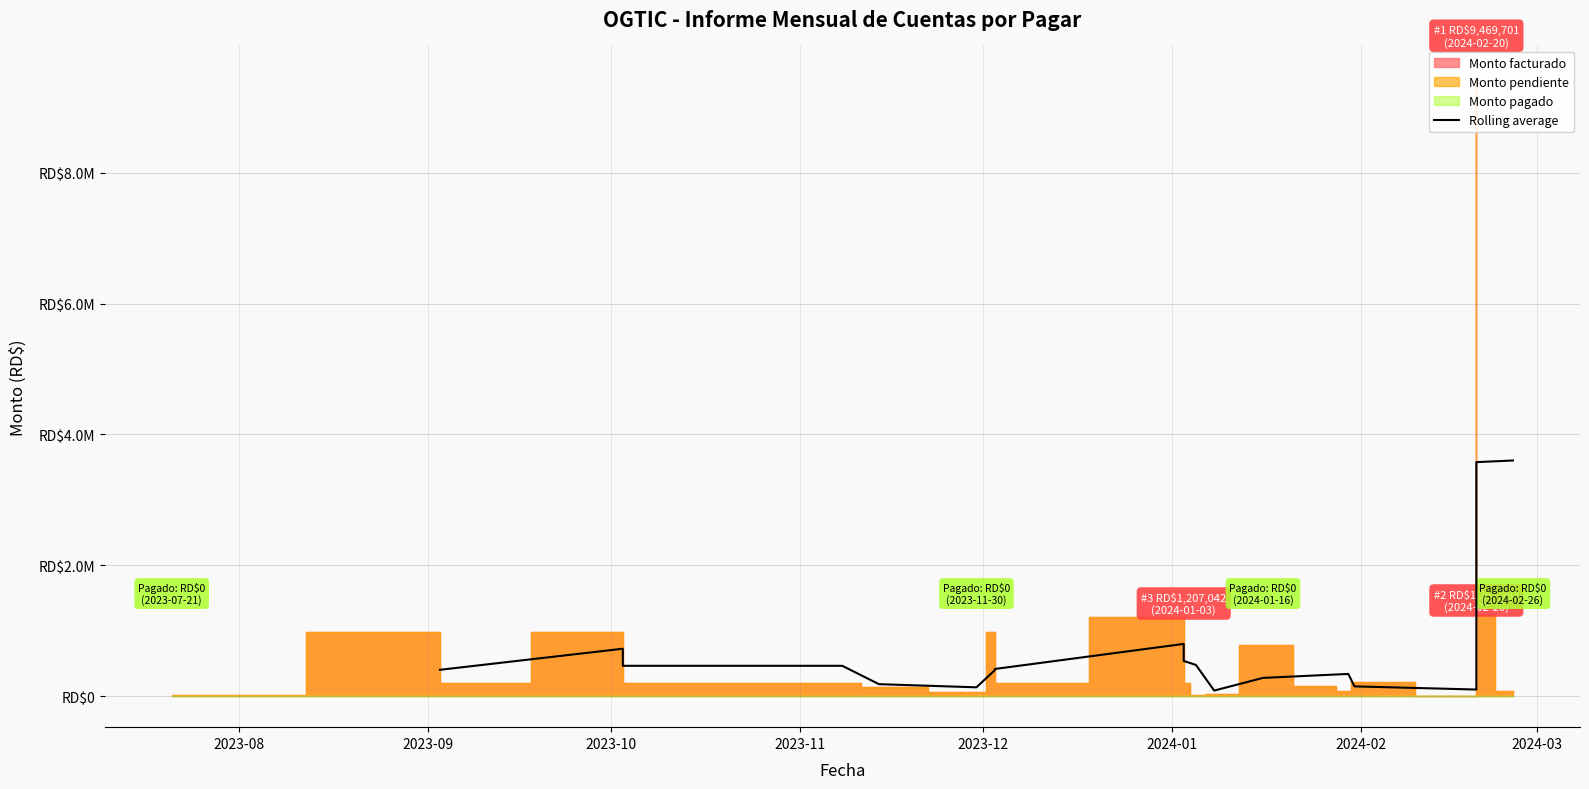

Reading left to right, transcribe all the data shown in this chart.

402926.3	725115.0	463997.9	463997.9	183703.9	135219.6	396336.7	415513.7	798718.3	538062.8	477414.2	85657.4	279207.0	322796.1	339817.7	149758.2	101490.8	3230445.7	3575928.4	3601240.4